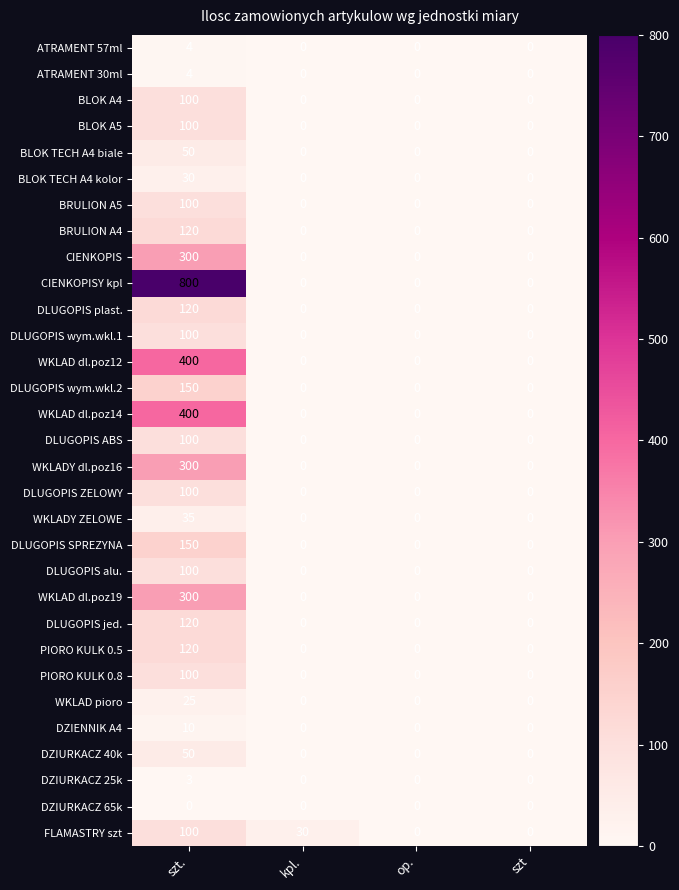

What is the average value of the WKLAD dl.poz14 series?

100